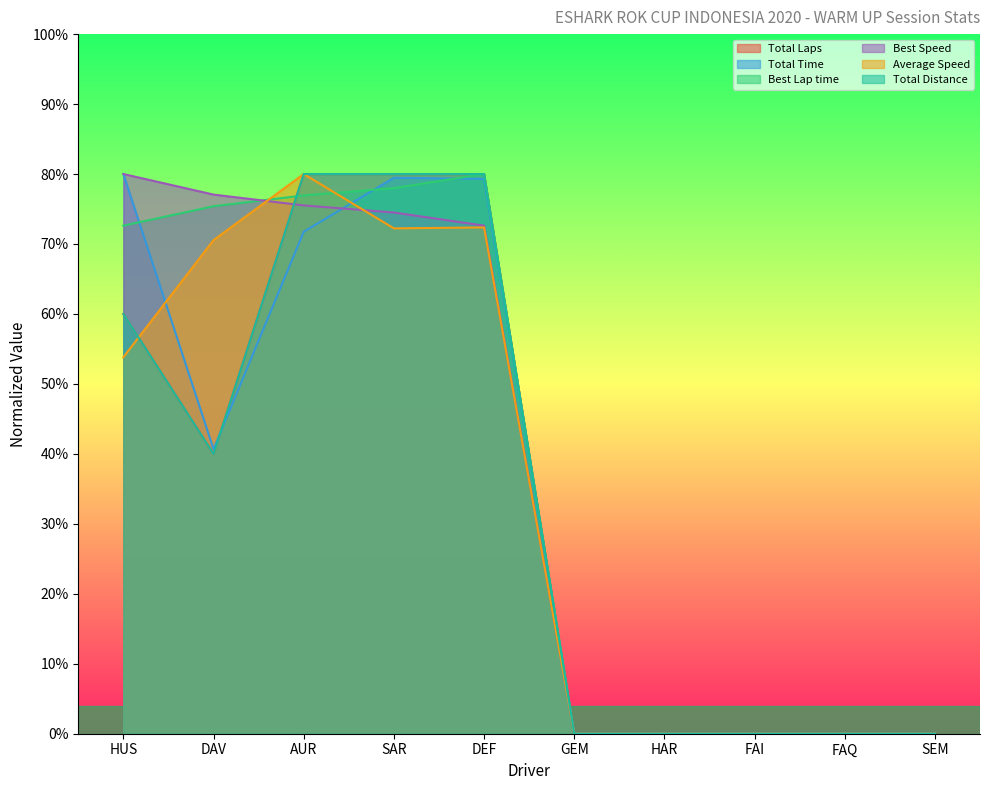

What is the average value of the Total Distance series?

34.0